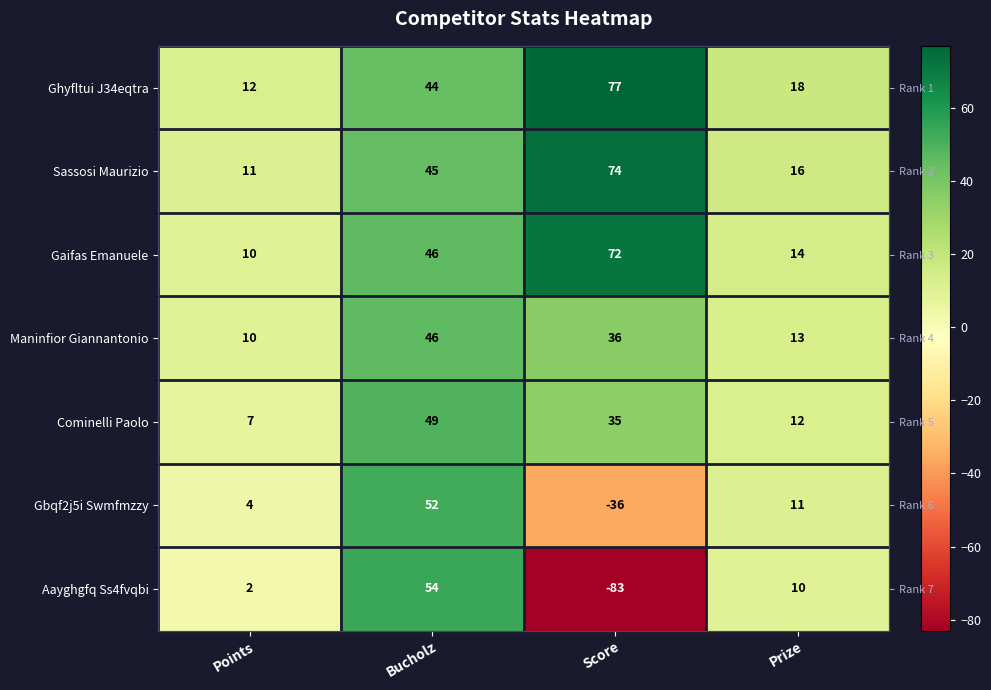

Between Points and Prize, which is larger?

Prize